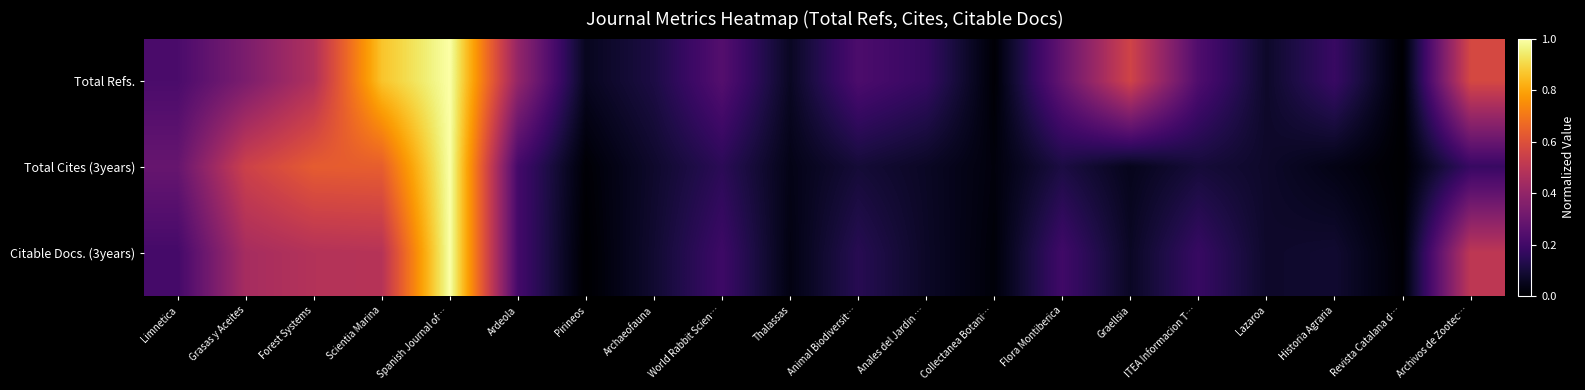

Reading right to left, what are all the values shown in this chart?

Total Refs.: Archivos de Zootec…=0.6	Revista Catalana d…=0.0	Historia Agraria=0.2	Lazaroa=0.1	ITEA Informacion T…=0.2	Graellsia=0.6	Flora Montiberica=0.3	Collectanea Botani…=0.0	Anales del Jardin …=0.2	Animal Biodiversit…=0.2	Thalassas=0.1	World Rabbit Scien…=0.2	Archaeofauna=0.1	Pirineos=0.1	Ardeola=0.4	Spanish Journal of…=1.0	Scientia Marina=0.9	Forest Systems=0.5	Grasas y Aceites=0.3	Limnetica=0.2
Total Cites (3years): Archivos de Zootec…=0.2	Revista Catalana d…=0.0	Historia Agraria=0.0	Lazaroa=0.1	ITEA Informacion T…=0.1	Graellsia=0.0	Flora Montiberica=0.1	Collectanea Botani…=0.0	Anales del Jardin …=0.1	Animal Biodiversit…=0.1	Thalassas=0.0	World Rabbit Scien…=0.1	Archaeofauna=0.1	Pirineos=0.0	Ardeola=0.2	Spanish Journal of…=1.0	Scientia Marina=0.6	Forest Systems=0.6	Grasas y Aceites=0.5	Limnetica=0.3
Citable Docs. (3years): Archivos de Zootec…=0.5	Revista Catalana d…=0.0	Historia Agraria=0.1	Lazaroa=0.1	ITEA Informacion T…=0.2	Graellsia=0.1	Flora Montiberica=0.2	Collectanea Botani…=0.0	Anales del Jardin …=0.1	Animal Biodiversit…=0.1	Thalassas=0.0	World Rabbit Scien…=0.2	Archaeofauna=0.1	Pirineos=0.0	Ardeola=0.2	Spanish Journal of…=1.0	Scientia Marina=0.5	Forest Systems=0.5	Grasas y Aceites=0.4	Limnetica=0.2